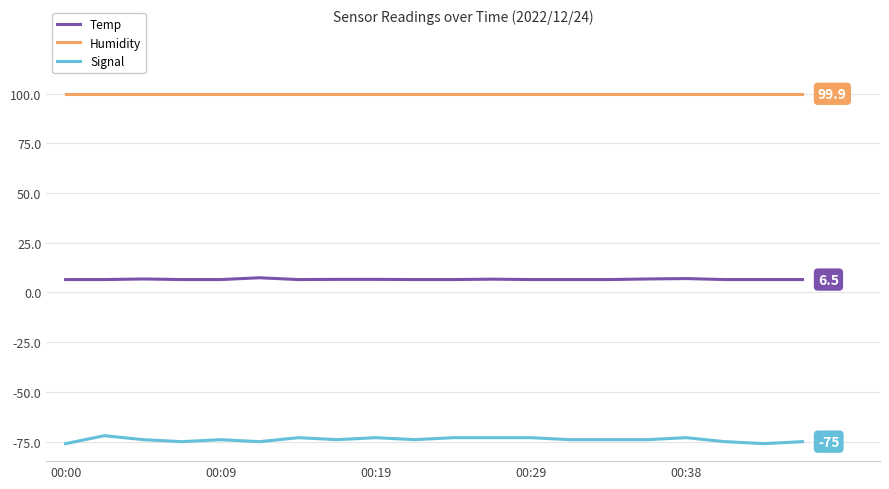

What is the maximum value for Humidity?

99.9